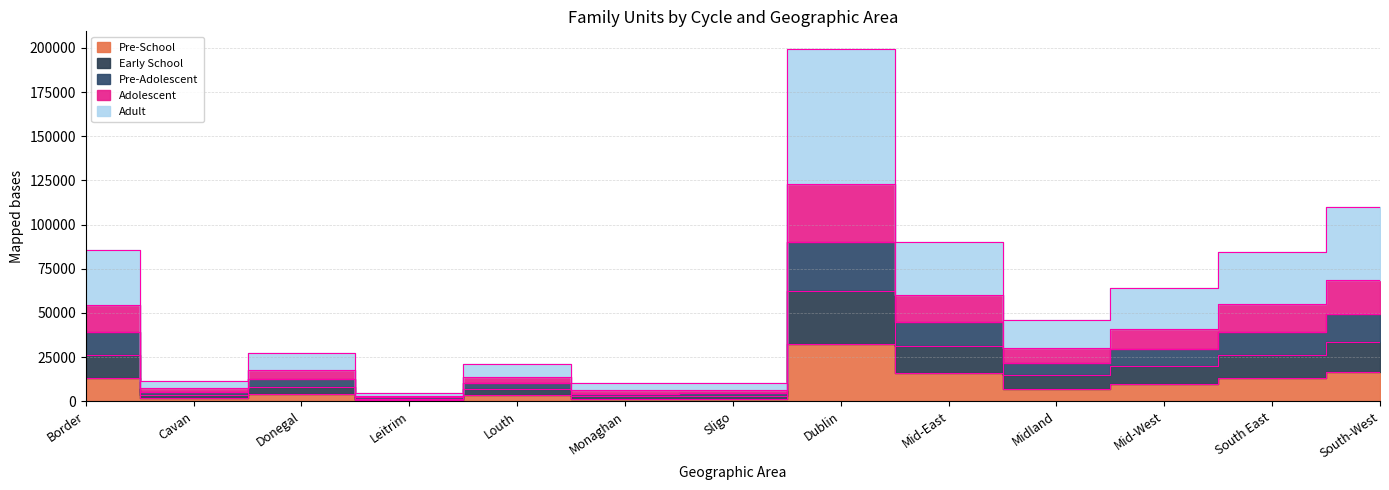

Between Cavan and Border, which is larger?

Border